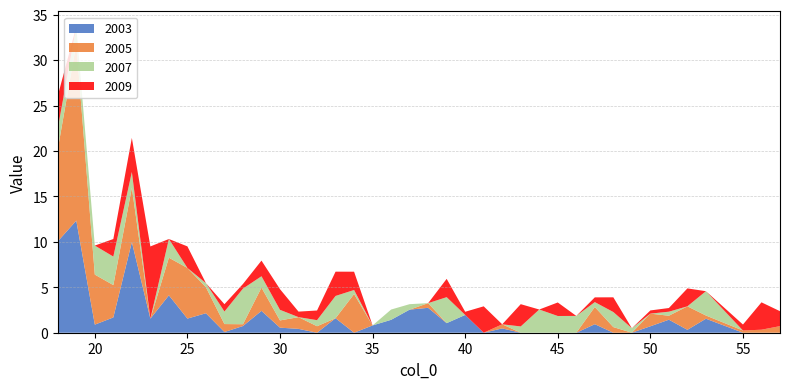

Reading left to right, what are all the values shown in this chart?

2003: 18=10.1	19=12.3	20=0.9	21=1.7	22=10.0	23=1.5	24=4.1	25=1.6	26=2.1	27=0.1	28=0.7	29=2.4	30=0.6	31=0.4	32=0.0	33=1.6	34=0.0	35=0.8	36=1.4	37=2.5	38=2.7	39=1.1	40=2.0	41=0.0	42=0.5	43=0.0	44=0.0	45=0.0	46=0.0	47=0.9	48=0.0	49=0.0	50=0.7	51=1.4	52=0.3	53=1.5	55=0.0	56=0.0	57=0.0
2005: 18=10.1	19=19.5	20=5.5	21=3.6	22=6.0	23=0.0	24=4.1	25=5.6	26=2.9	27=0.9	28=0.2	29=2.6	30=0.8	31=1.3	32=0.7	33=0.0	34=4.3	35=0.0	36=0.0	37=0.0	38=0.5	39=0.0	40=0.0	41=0.0	42=0.4	43=0.0	44=0.0	45=0.0	46=0.0	47=1.9	48=0.6	49=0.0	50=1.4	51=0.4	52=2.6	53=0.4	55=0.2	56=0.3	57=0.7
2007: 18=2.3	19=1.9	20=3.2	21=3.1	22=1.7	23=0.0	24=2.1	25=0.0	26=0.5	27=1.4	28=3.9	29=1.3	30=1.2	31=0.0	32=0.7	33=2.5	34=0.4	35=0.0	36=1.1	37=0.6	38=0.0	39=2.9	40=0.0	41=0.0	42=0.0	43=0.7	44=2.6	45=1.8	46=1.8	47=0.5	48=1.7	49=0.5	50=0.0	51=0.4	52=0.0	53=2.7	55=0.0	56=0.0	57=0.0
2009: 18=3.6	19=0.0	20=0.0	21=1.9	22=3.7	23=7.9	24=0.0	25=2.4	26=0.0	27=0.8	28=0.5	29=1.7	30=2.3	31=0.6	32=1.1	33=2.7	34=2.0	35=0.0	36=0.0	37=0.0	38=0.0	39=2.0	40=0.3	41=2.9	42=0.0	43=2.4	44=0.0	45=1.5	46=0.0	47=0.5	48=1.6	49=0.0	50=0.4	51=0.4	52=2.0	53=0.0	55=0.7	56=3.0	57=1.6